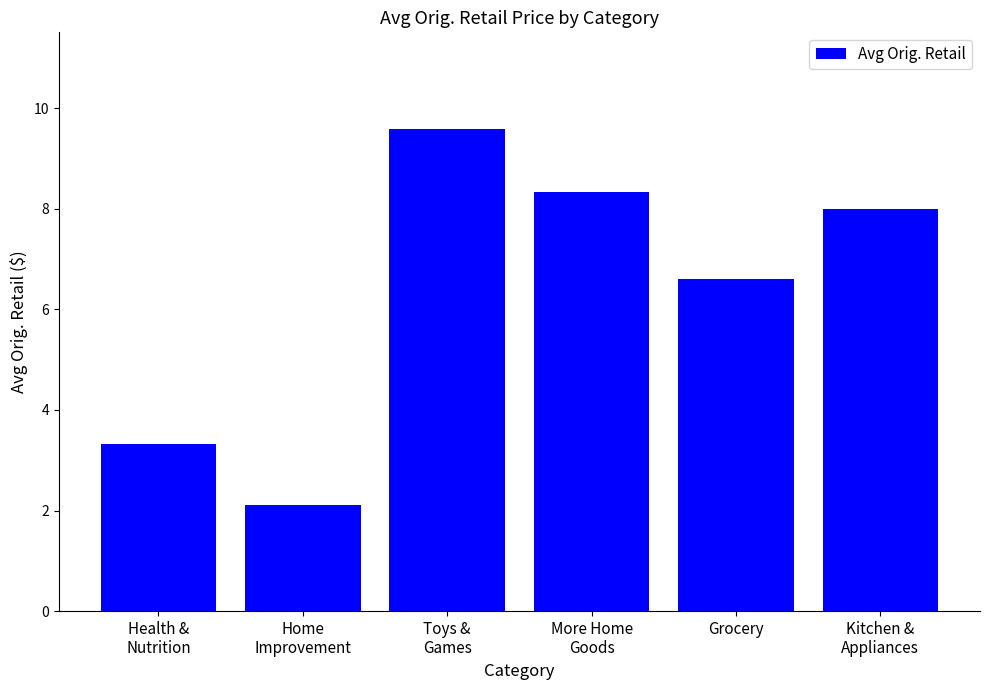

What is the average value?

6.3